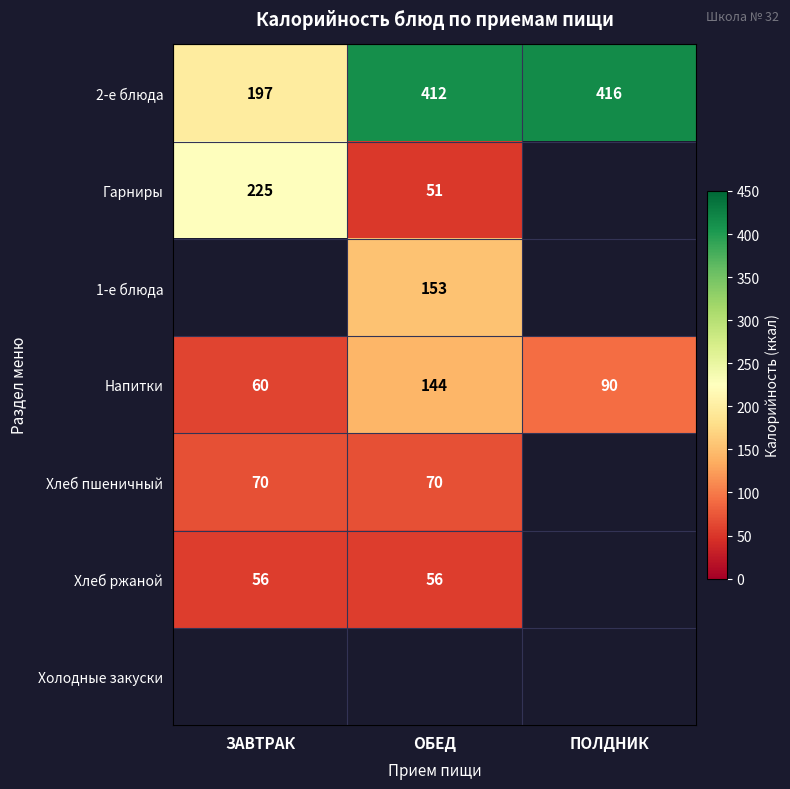

Is the value of Хлеб ржаной at ЗАВТРАК greater than the value of 2-е блюда at ПОЛДНИК?

No